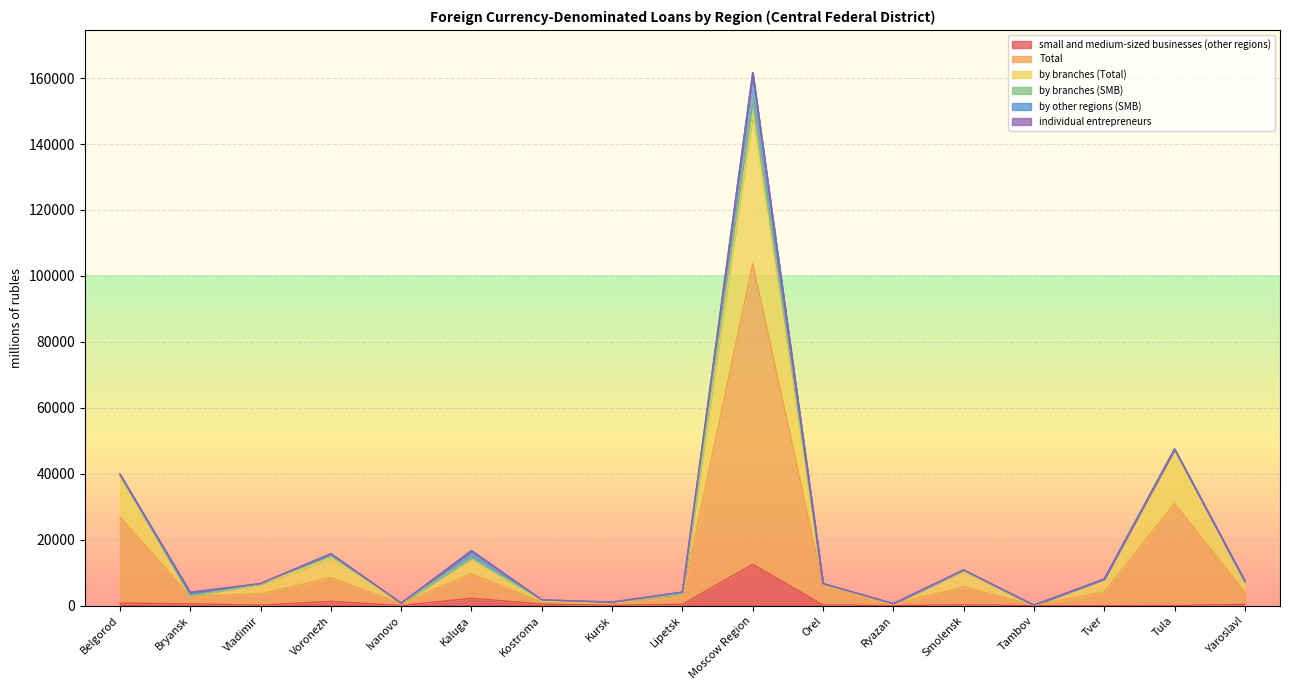

What is the sum of the Total values at Kostroma and Lipetsk?

3938